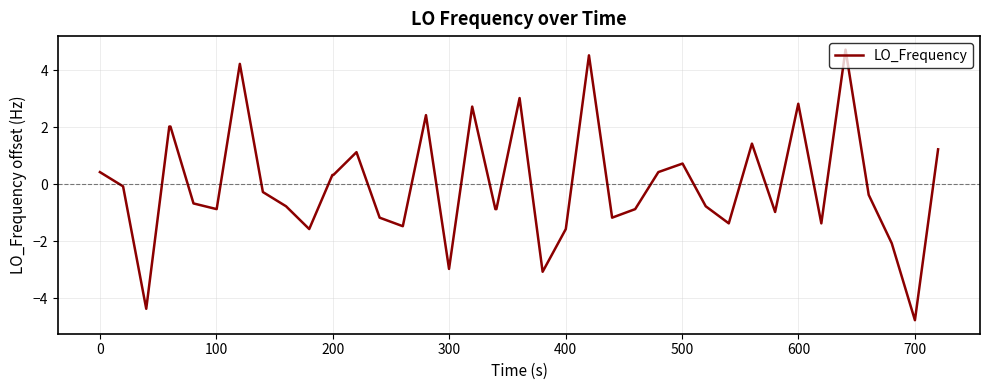

Count the number of data series in this chart.

1